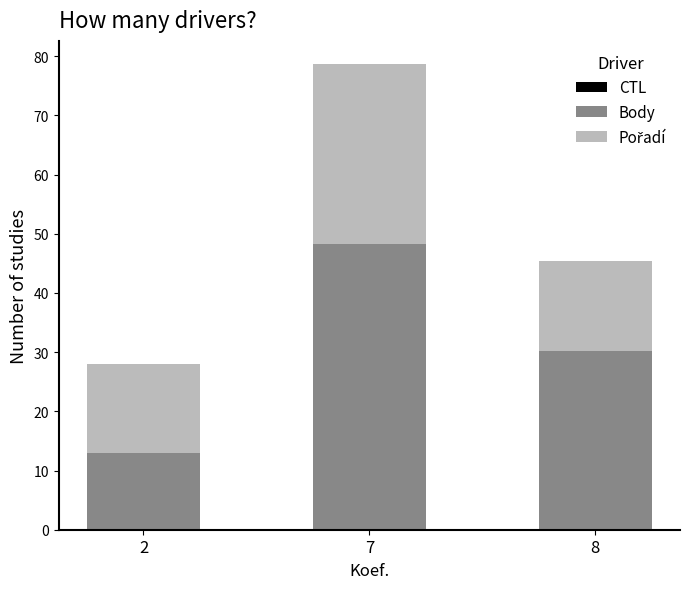

Does the chart contain stacked bars?

Yes